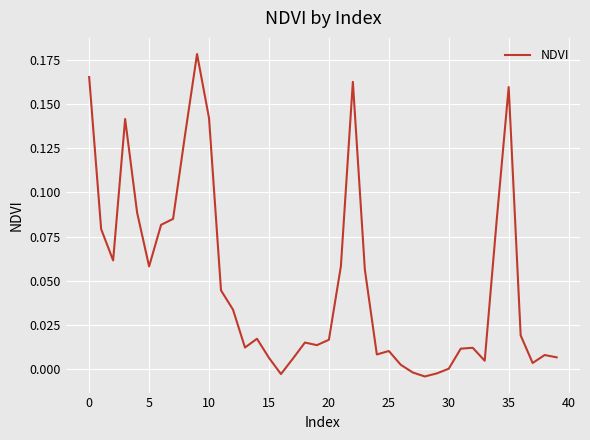

How many lines are shown in the chart?

1